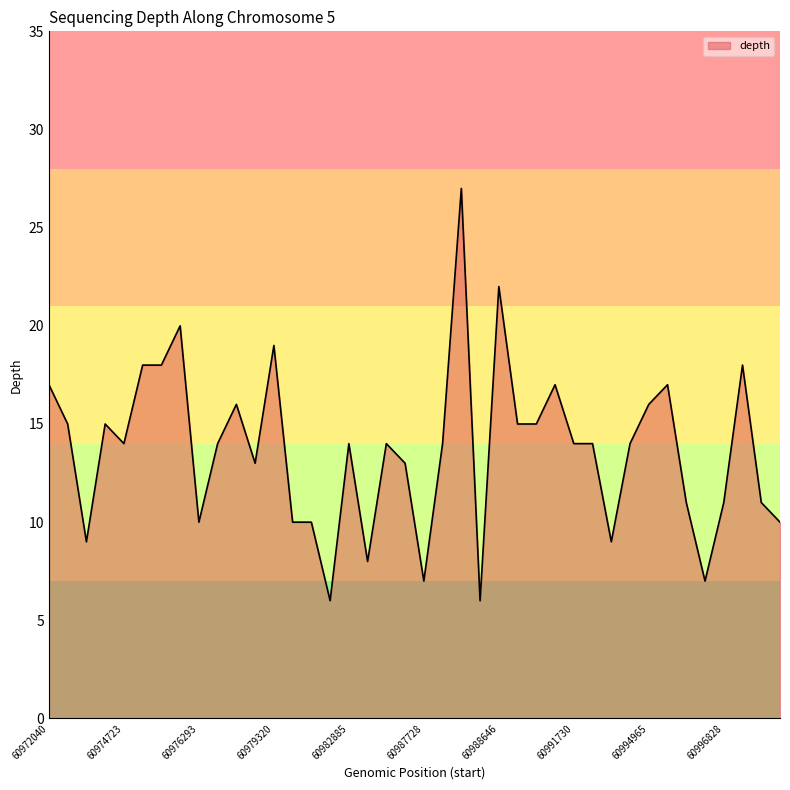

What is the minimum value shown in the chart?

6